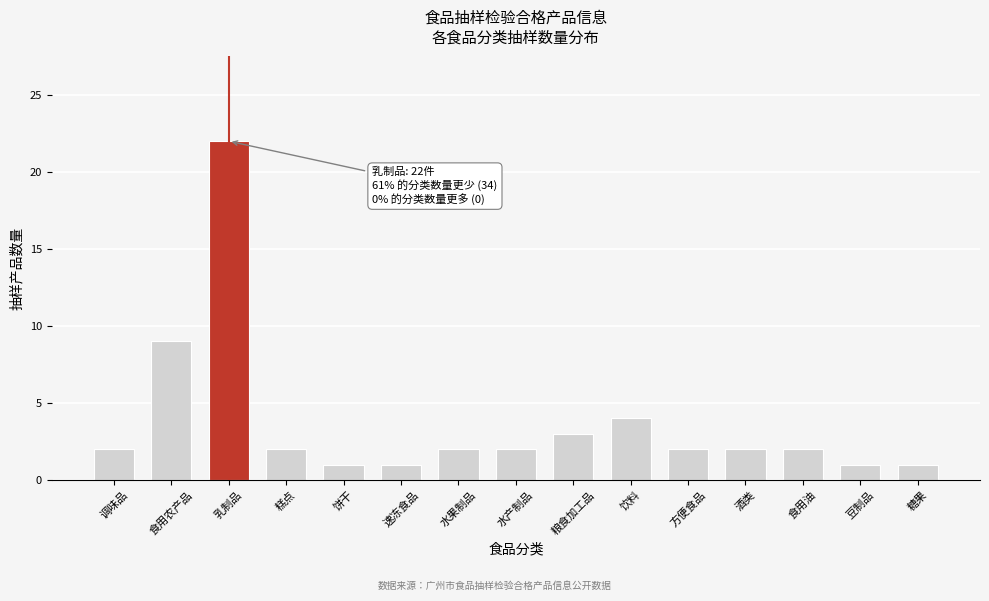

Reading left to right, extract all data points from this chart.

调味品=2	食用农产品=9	乳制品=22	糕点=2	饼干=1	速冻食品=1	水果制品=2	水产制品=2	粮食加工品=3	饮料=4	方便食品=2	酒类=2	食用油=2	豆制品=1	糖果=1